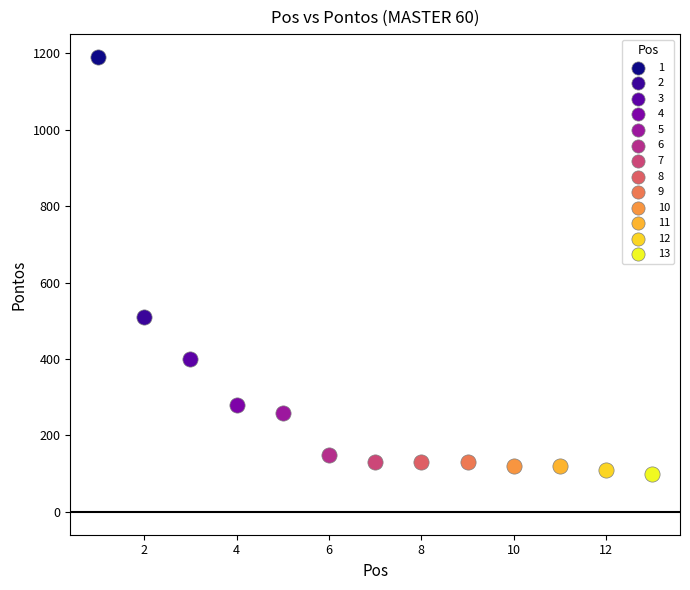

What are all the series names shown in the legend?

1, 2, 3, 4, 5, 6, 7, 8, 9, 10, 11, 12, 13